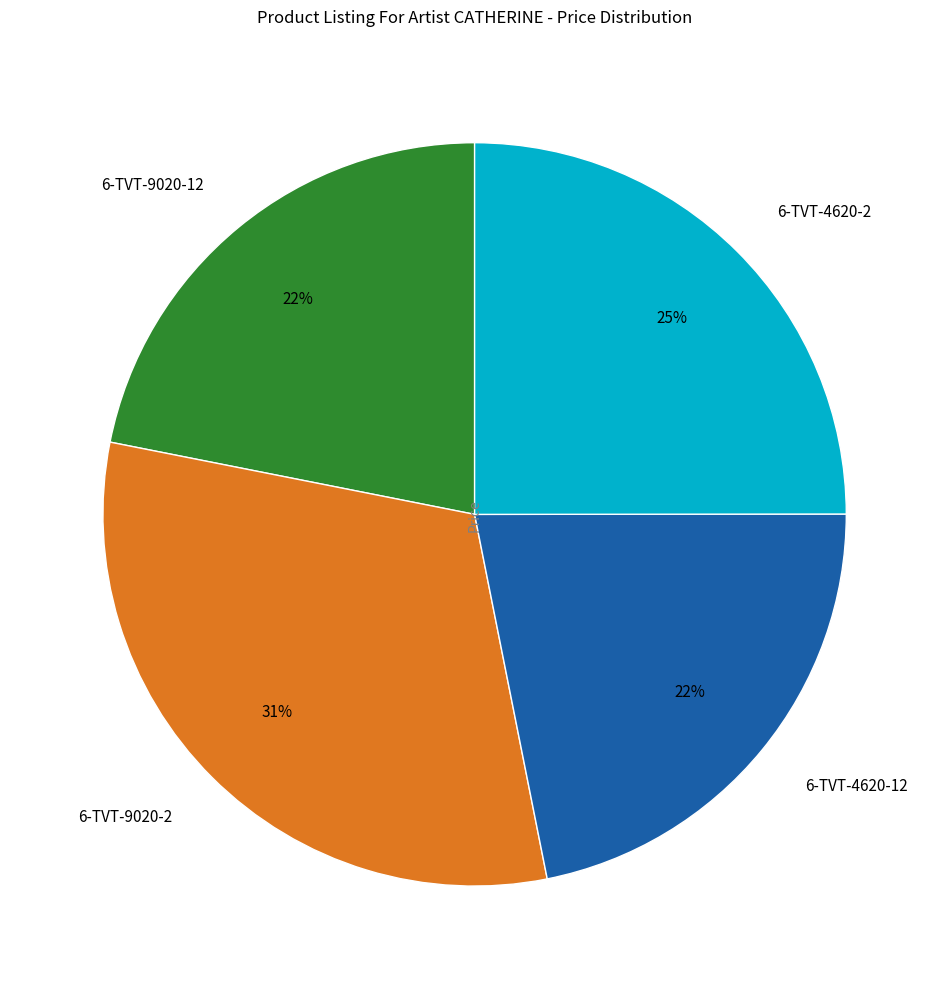

Is the sum of 6-TVT-4620-12 and 6-TVT-9020-2 greater than half?

Yes